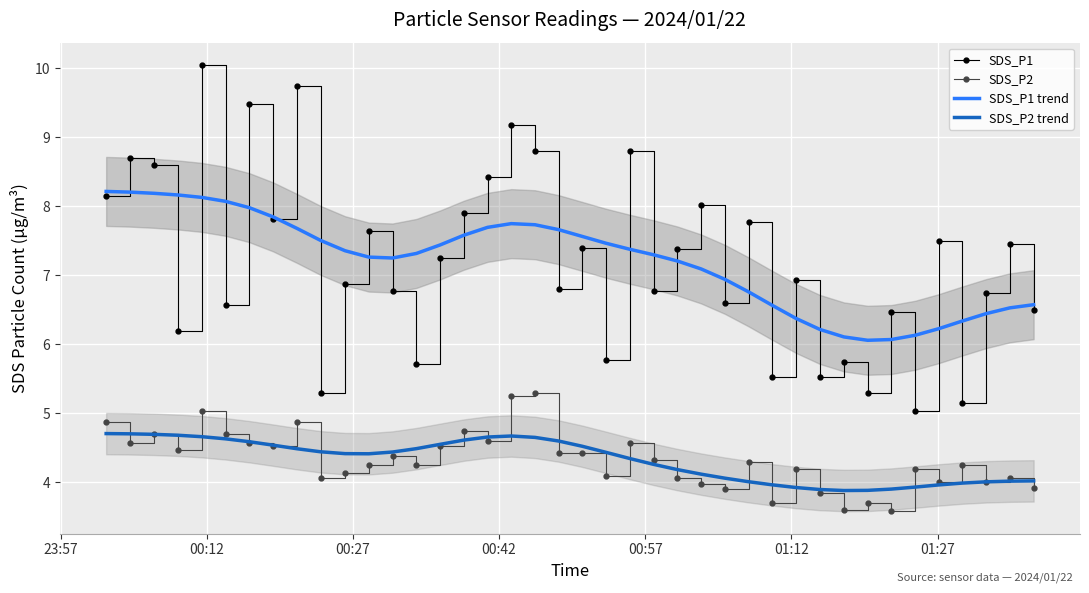

True or false: SDS_P1 trend and SDS_P2 intersect in this chart.

False